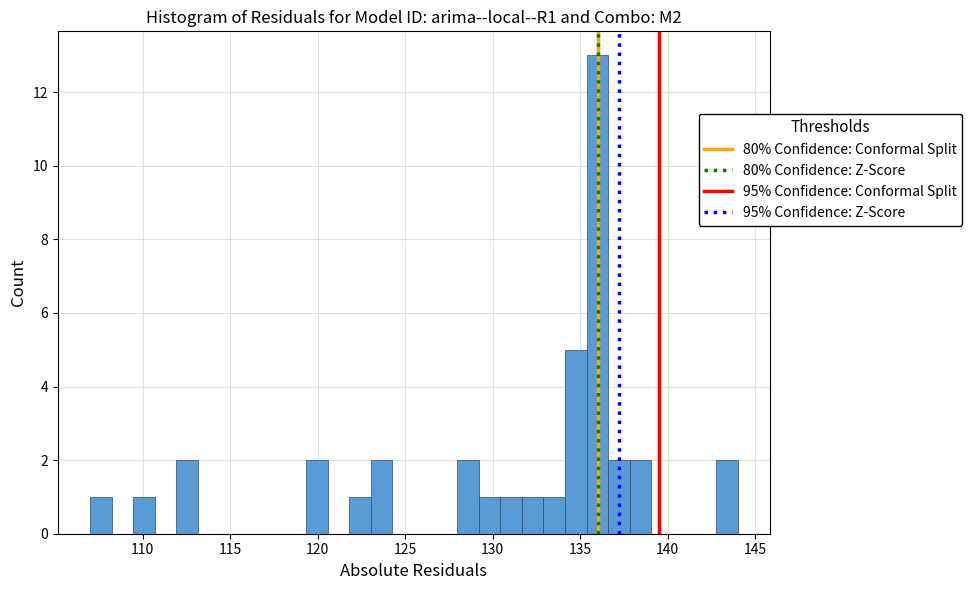

Around what value on the x-axis is the tallest bar? Give the approximate position of its centre, as read against the axis.

136.0